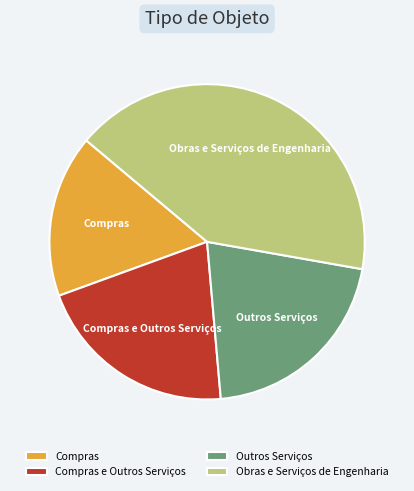

Count the number of slices in the pie.

4